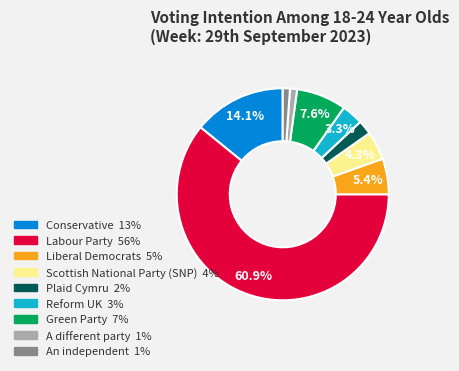

What percentage is the Conservative slice, to the nearest percent?

14%